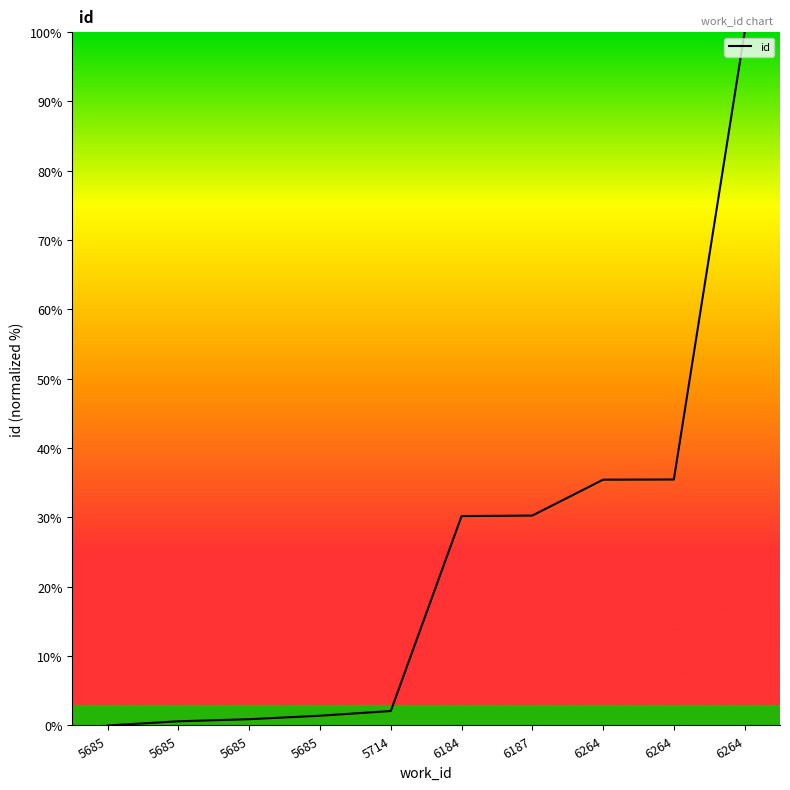

Reading left to right, list all the values displayed in this chart.

5685=0.0	5685=0.6	5685=0.9	5685=1.4	5714=2.1	6184=30.2	6187=30.3	6264=35.5	6264=35.5	6264=100.0